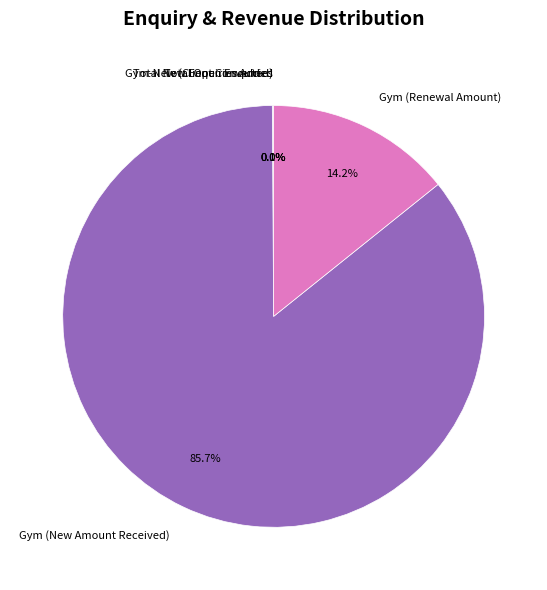

Combined, do Gym (Renewal Amount) and Gym (New Amount Received) account for over 50%?

Yes